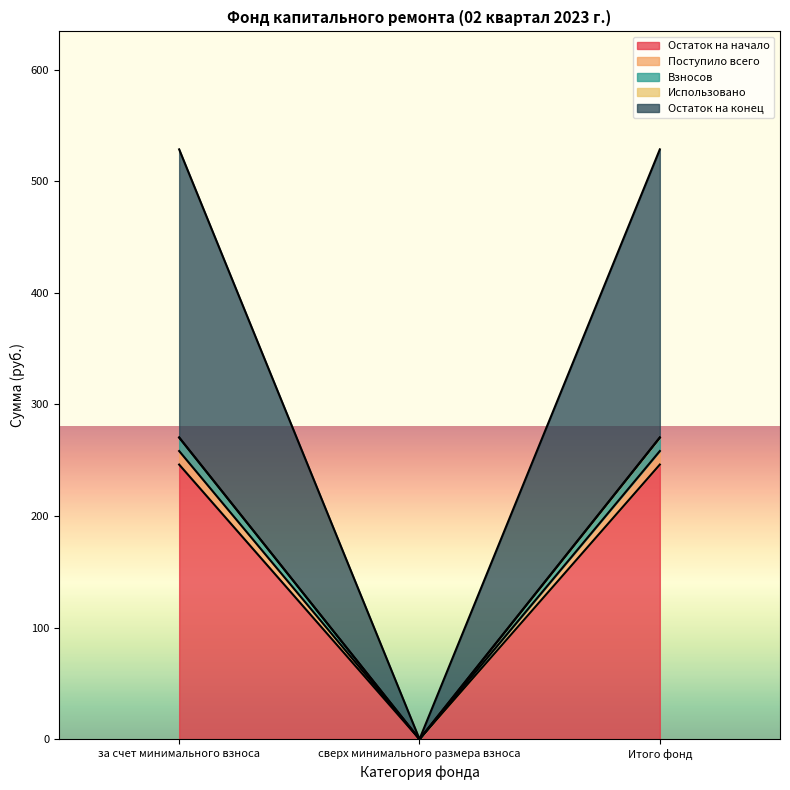

What is the label of the 1st point from the left?

за счет минимального взноса